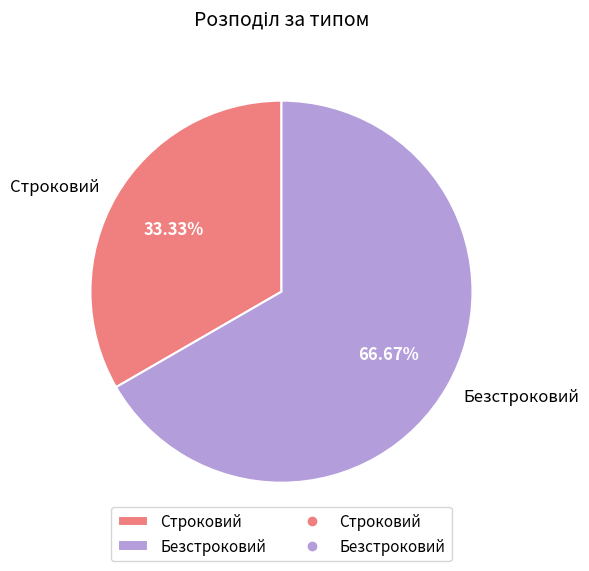

To the nearest percent, what is the difference between the largest and smallest slice percentages?

33%